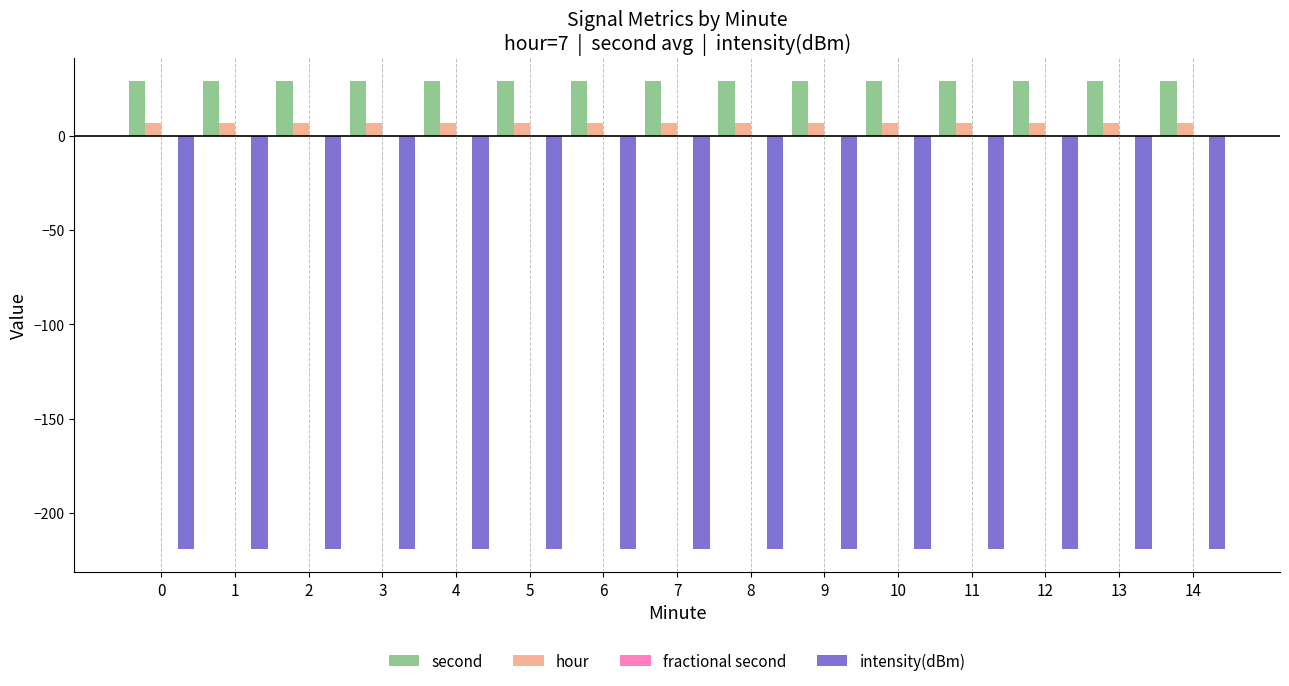

Is it true that second equals 6.4 at 4?

False